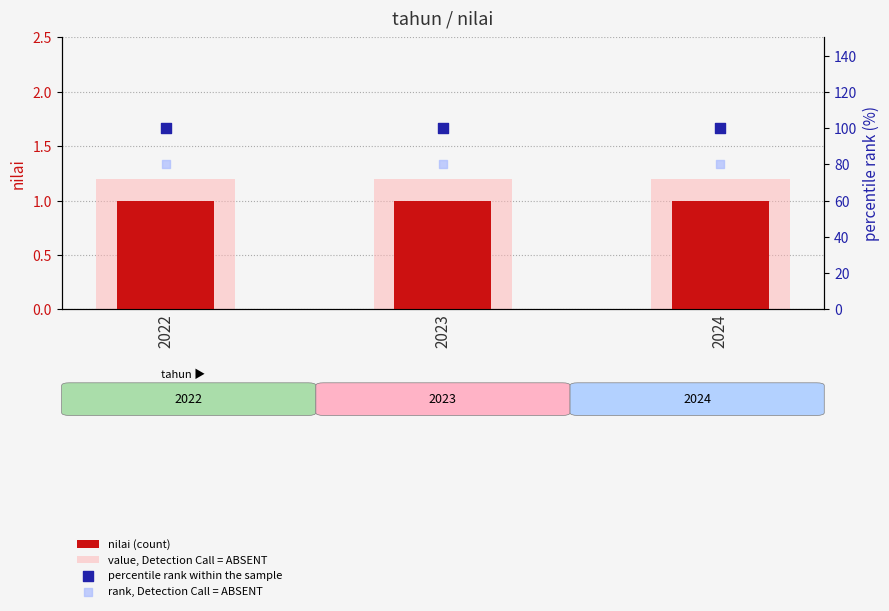

Is the value of value, Detection Call = ABSENT at 2024 greater than the value of rank, Detection Call = ABSENT at 2024?

No